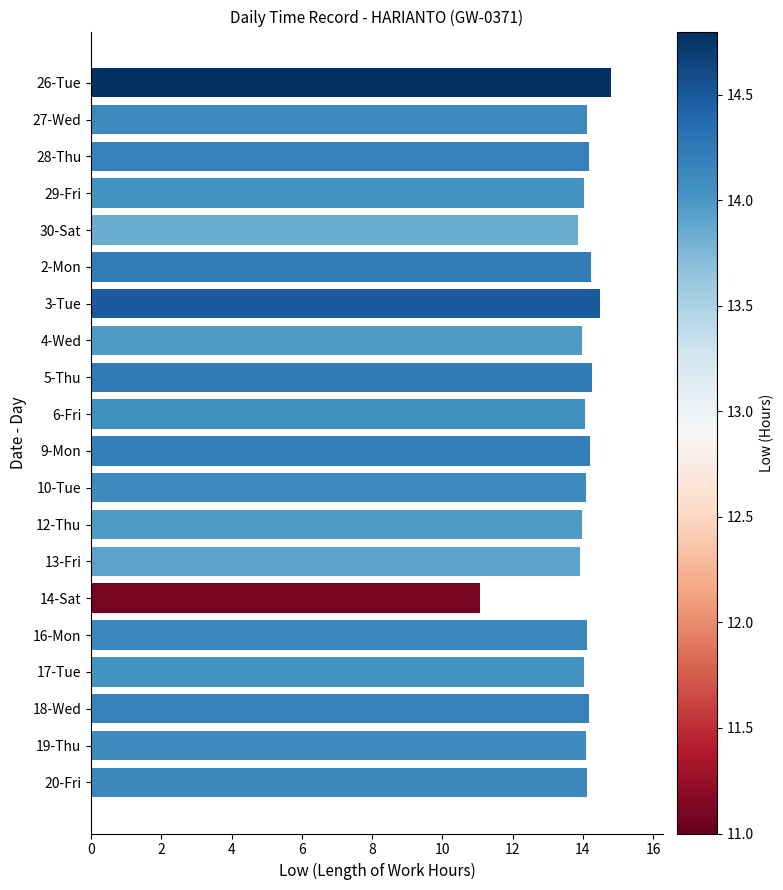

Does the chart contain stacked bars?

No